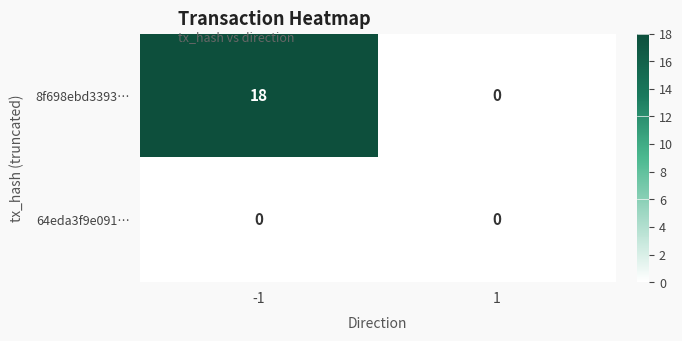

Count the number of data series in this chart.

2